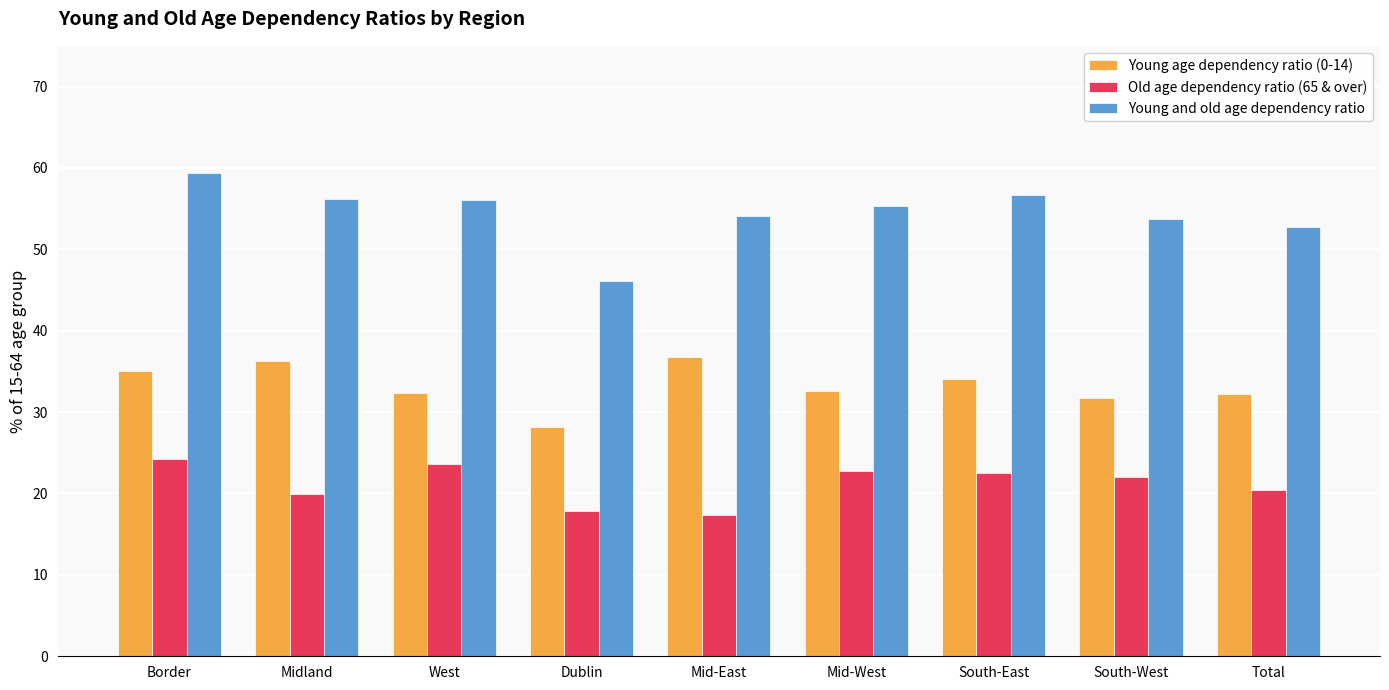

How many values in the Old age dependency ratio (65 & over) series are below 22?

4